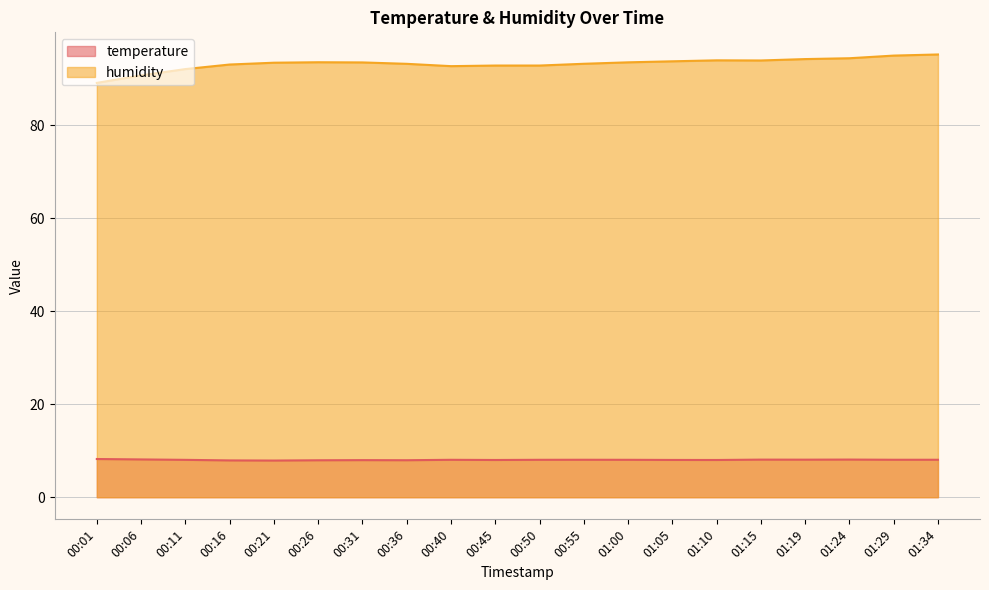

Rank the categories by temperature value from lowest to highest.

00:21, 00:16, 00:26, 00:36, 00:31, 00:45, 01:10, 01:05, 00:11, 00:40, 00:50, 01:00, 00:55, 01:29, 01:34, 01:19, 01:15, 01:24, 00:06, 00:01